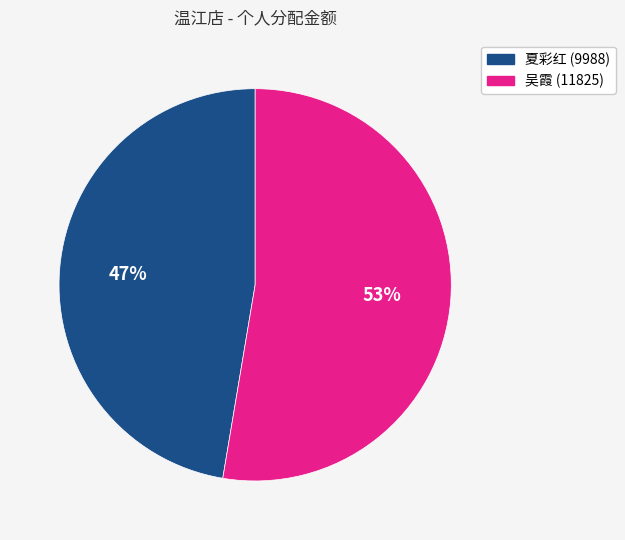

How many segments does this pie chart have?

2